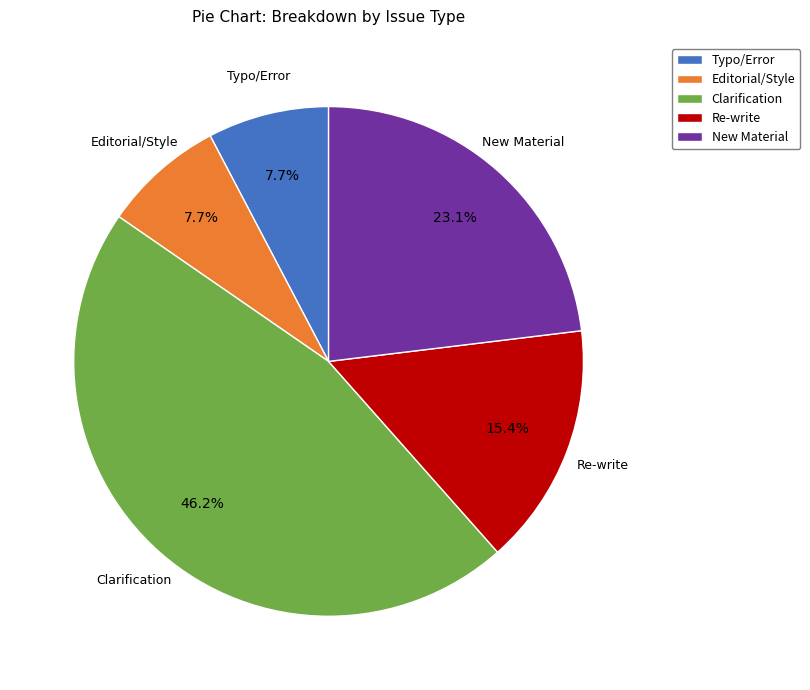

Is it true that Clarification is 60% of the pie?

False